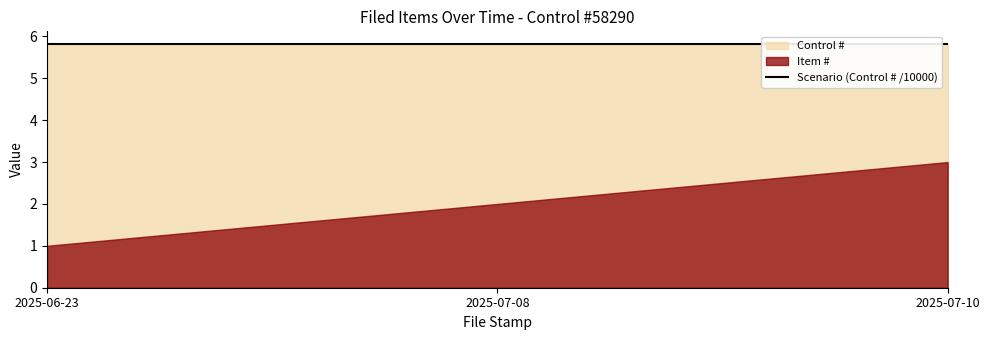

What is the minimum value shown in the chart?

1